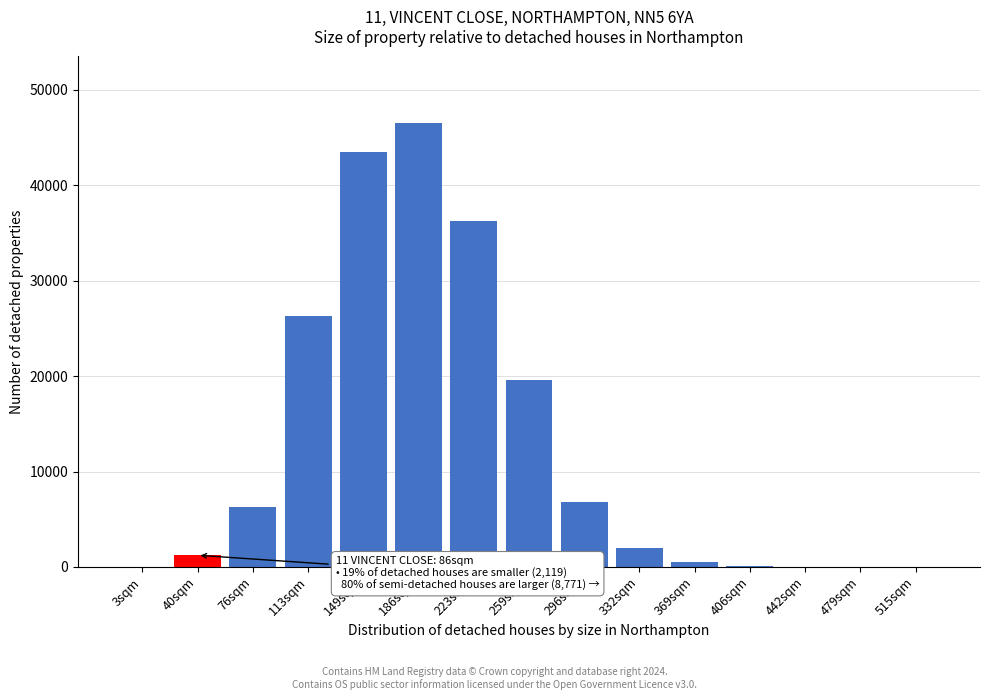

What is the sum of all values?

189008